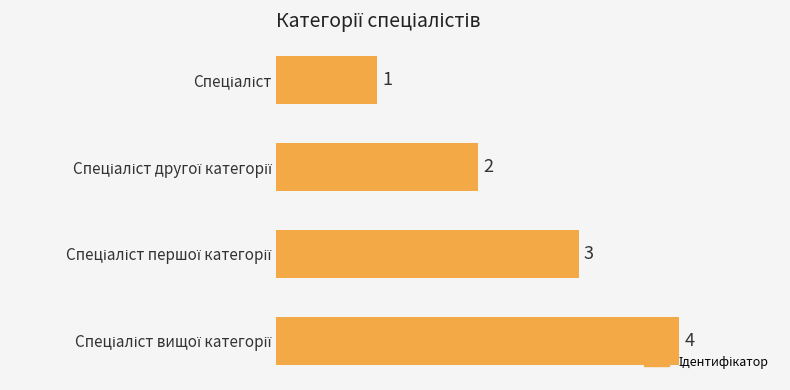

How many values are between 2 and 4?

3